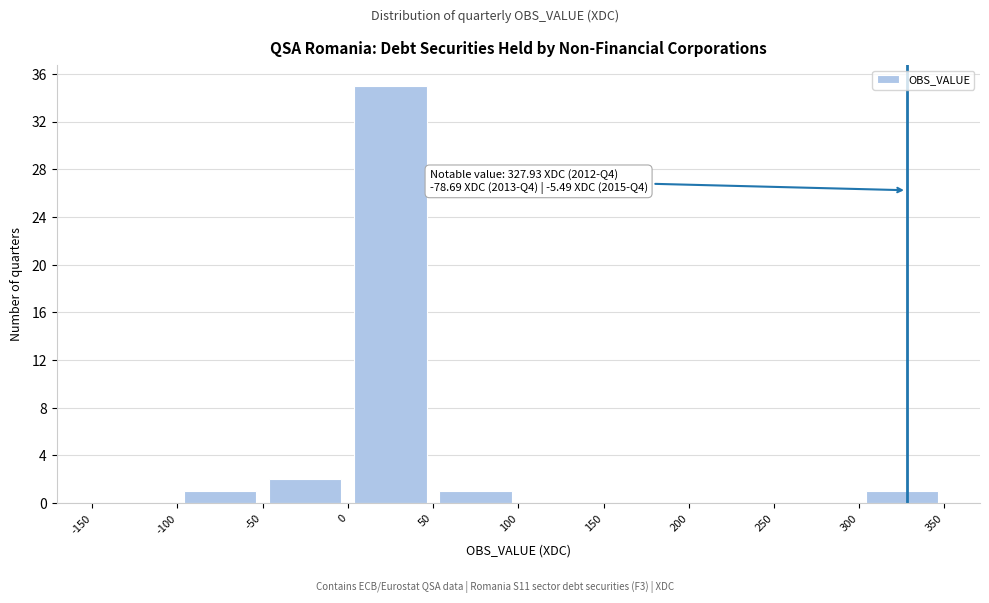

Which range on the x-axis has the tallest bar?

0 to 50